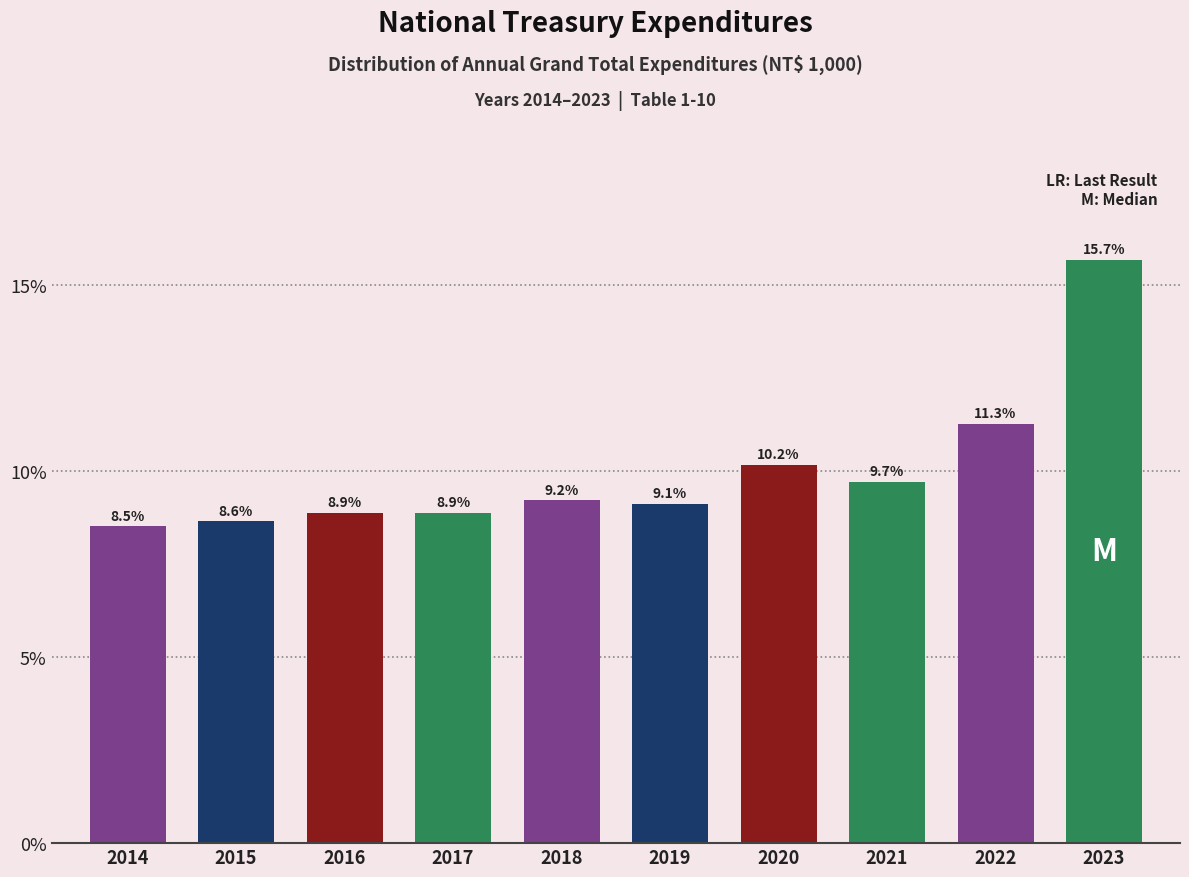

Reading left to right, transcribe all the data shown in this chart.

8.5	8.6	8.9	8.9	9.2	9.1	10.2	9.7	11.3	15.7